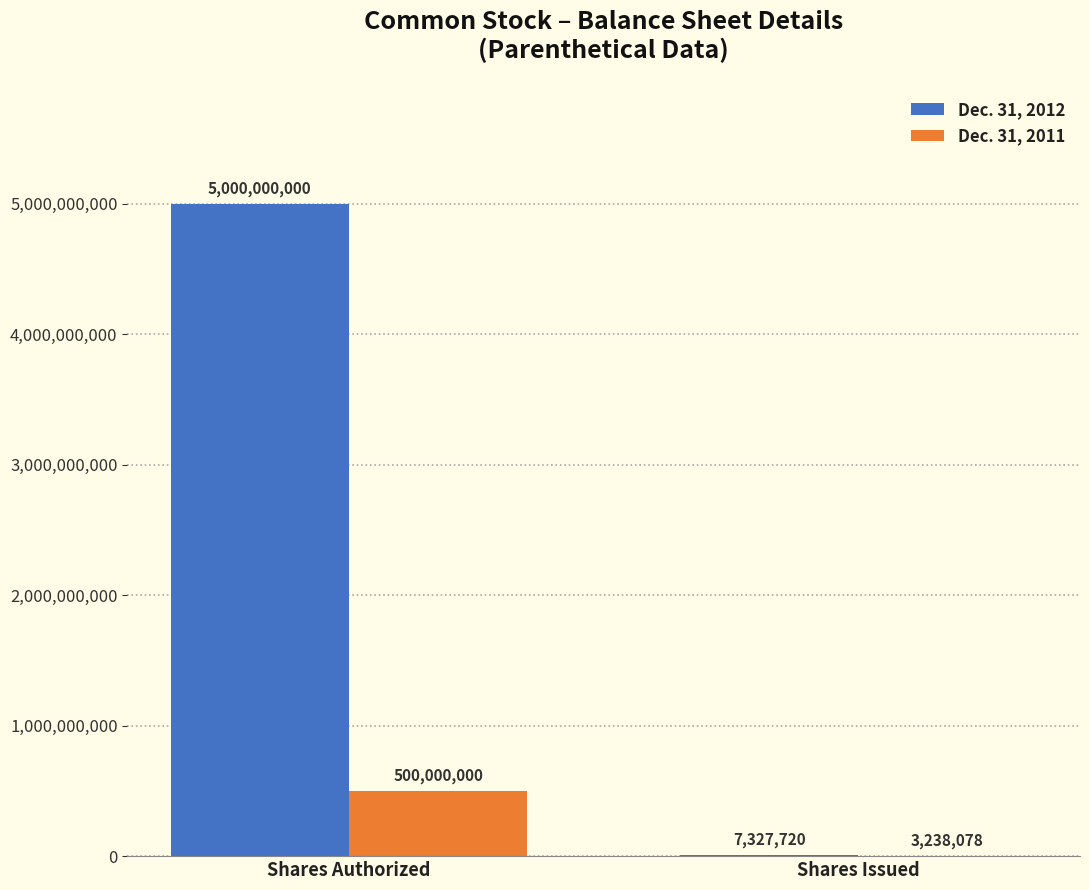

Count the number of categories in the chart.

2